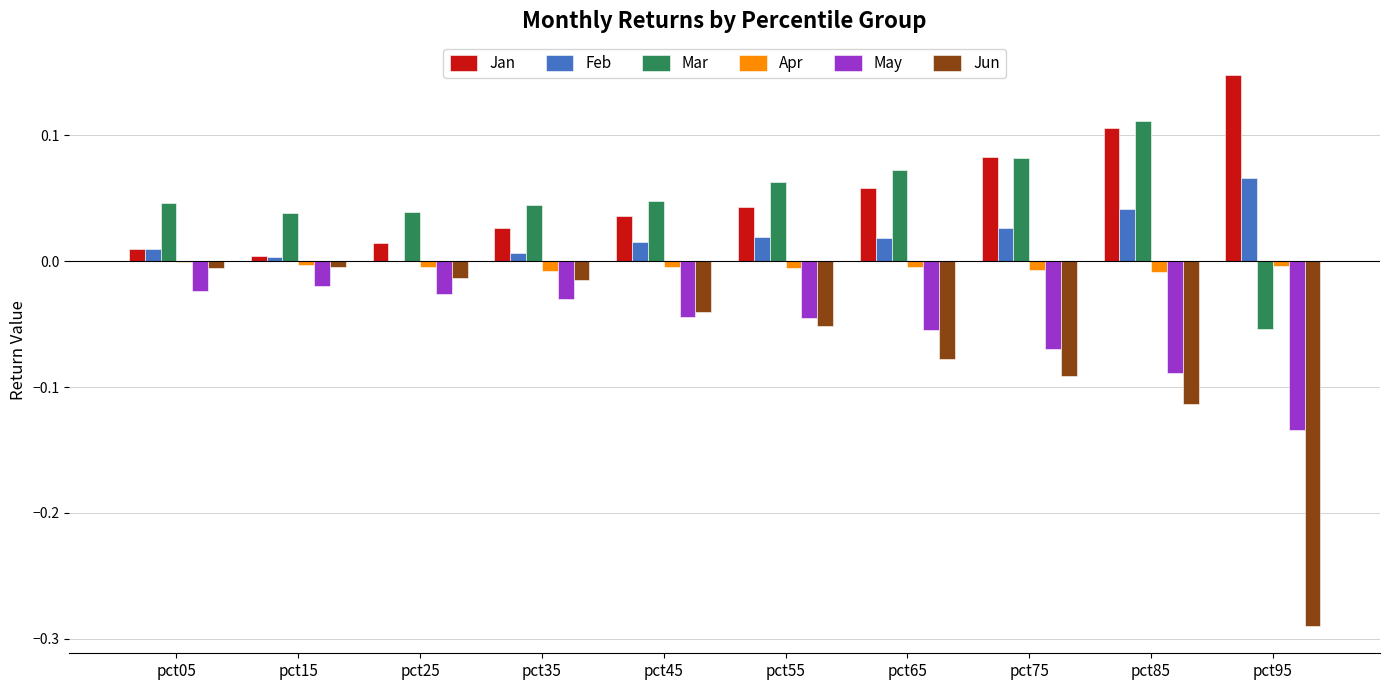

How many data points in Feb are above 0?

9